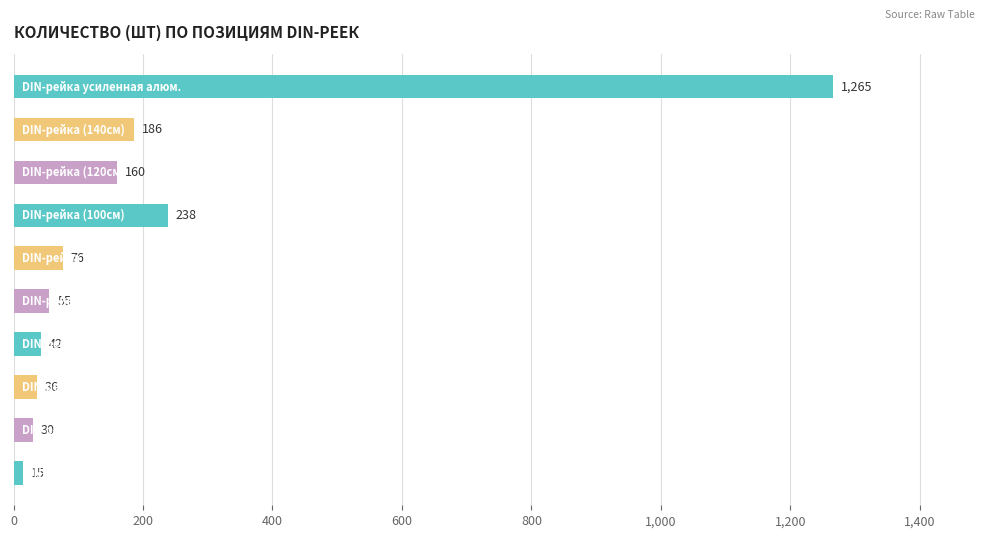

What is the greatest value displayed?

1265